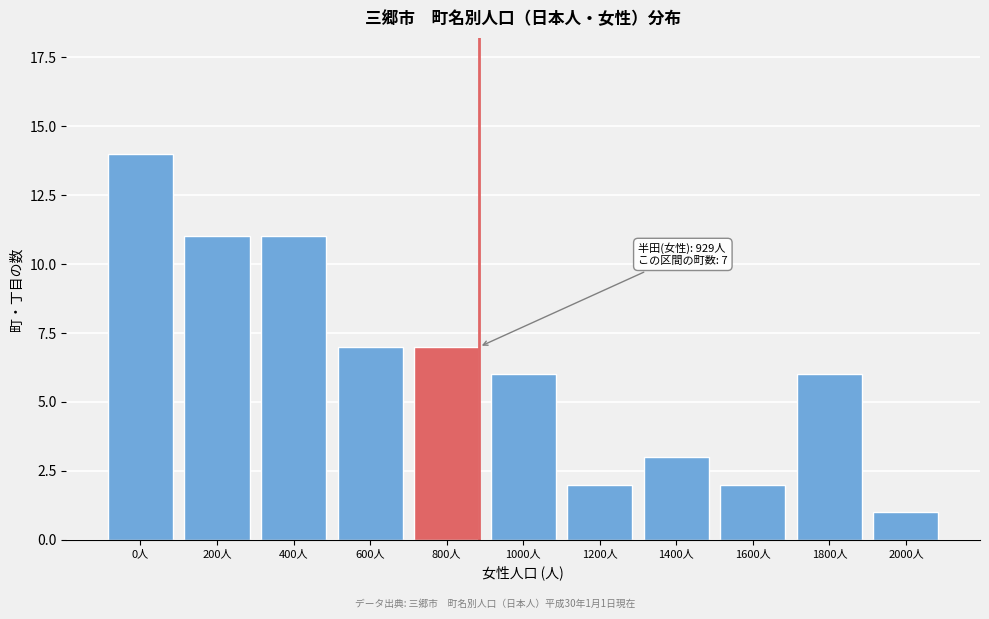

Reading left to right, list all the values displayed in this chart.

14	11	11	7	7	6	2	3	2	6	1